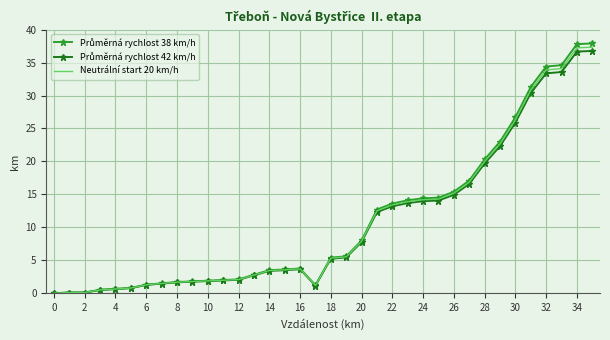

What is the maximum value shown in the chart?

37.9